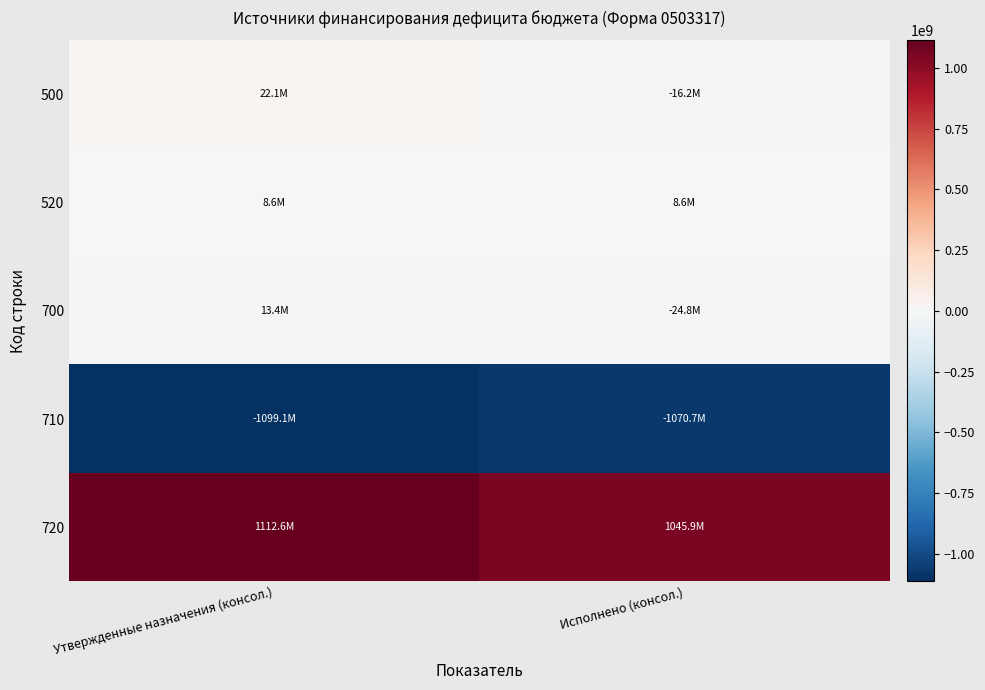

At Исполнено (консол.), list the series in order from smallest to largest.

710, 700, 500, 520, 720